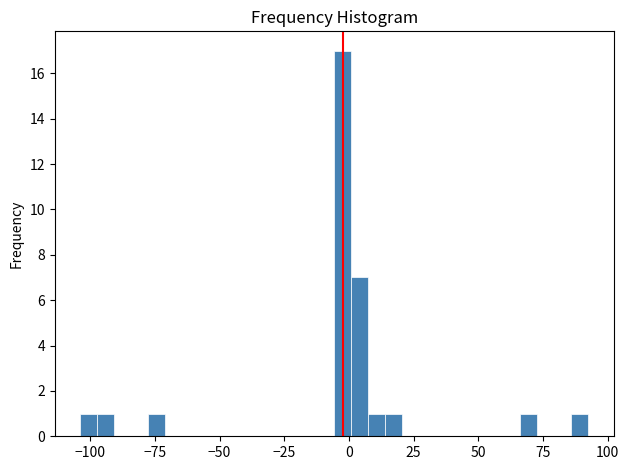

Read against the x-axis, roughly where is the centre of the tallest bar?

0